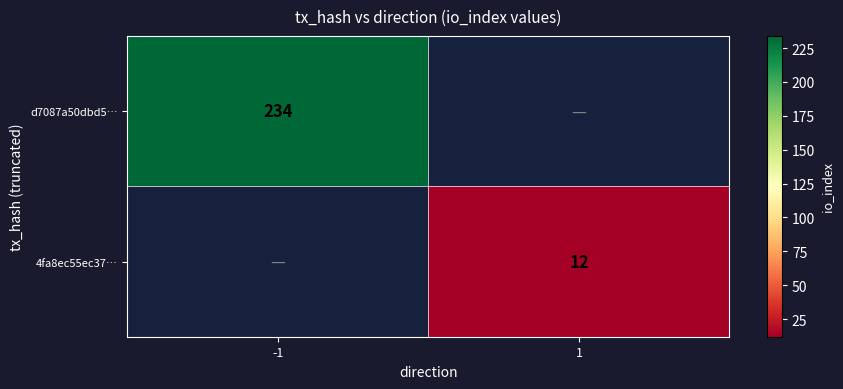

The value of 4fa8ec55ec37… at 1 is 19. True or false?

False